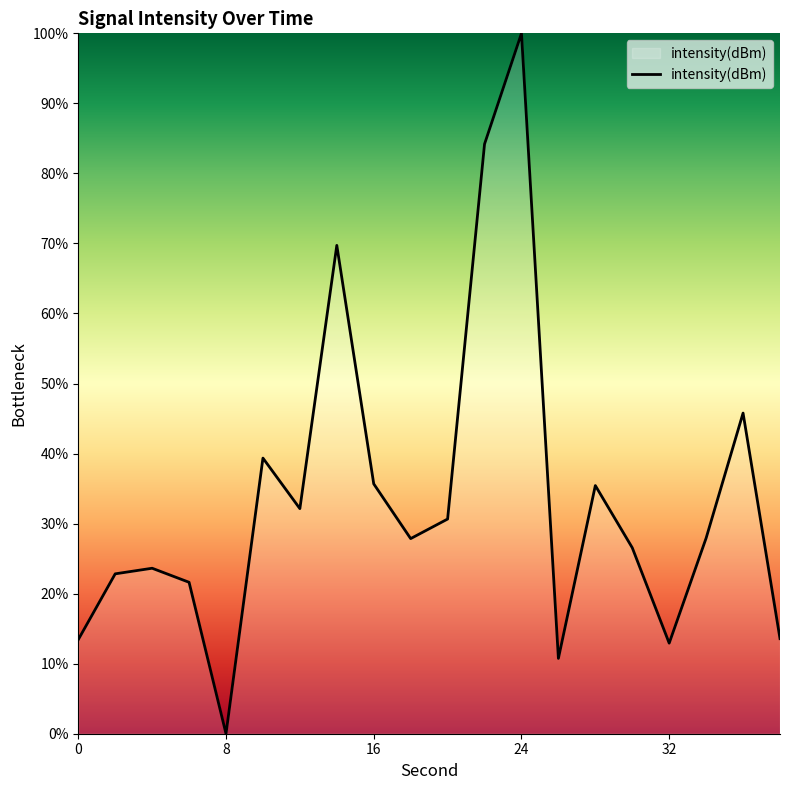

What is the greatest value displayed?

100.0